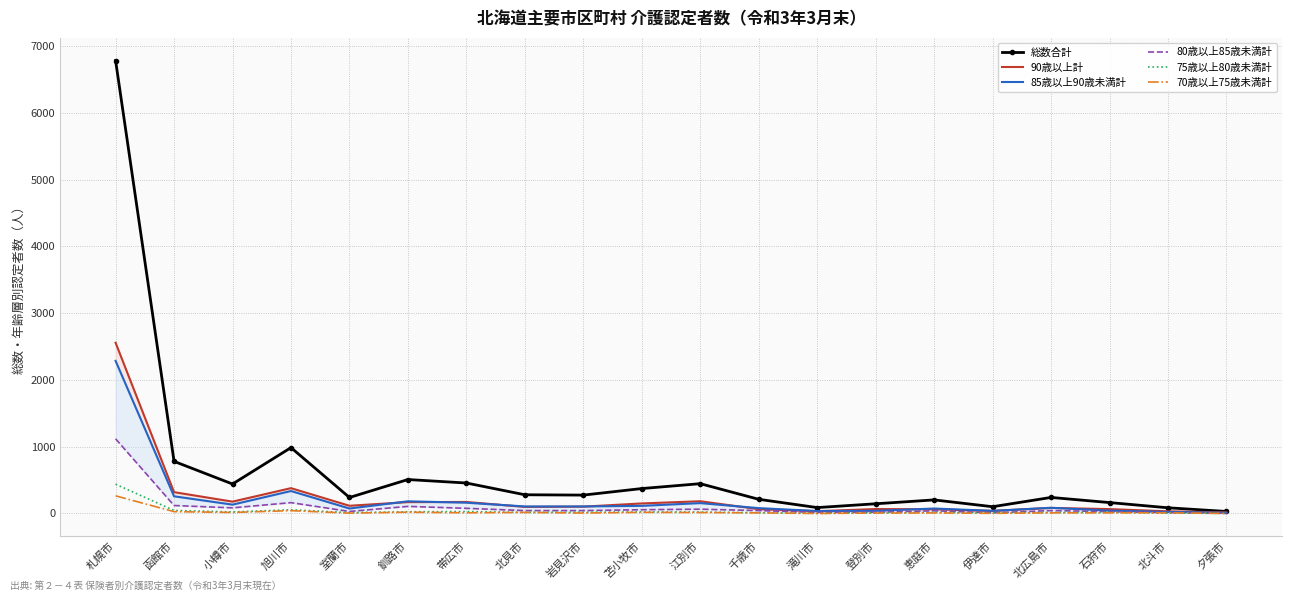

What is the sum of all 70歳以上75歳未満計 values?

488